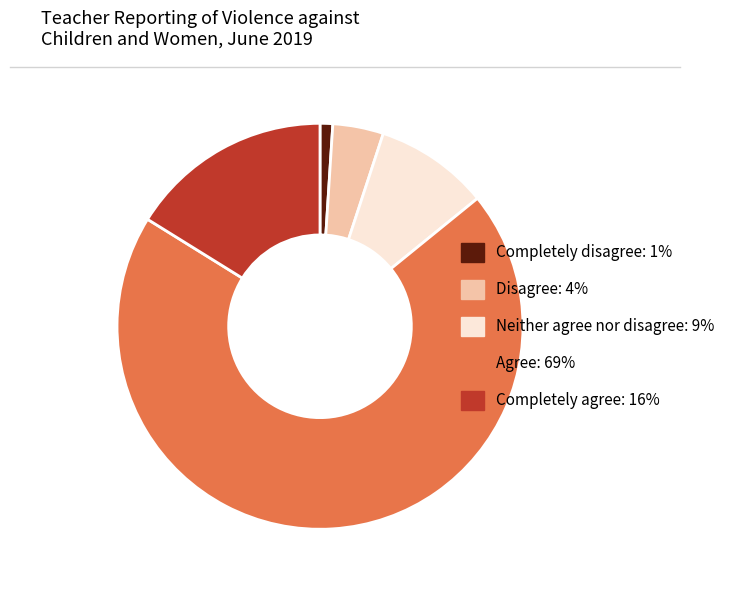

Which has a higher value, Completely disagree or Completely agree?

Completely agree